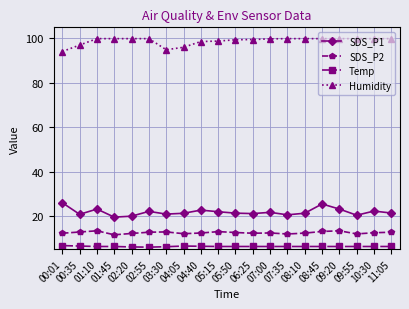

What is the average value of the SDS_P2 series?

12.4